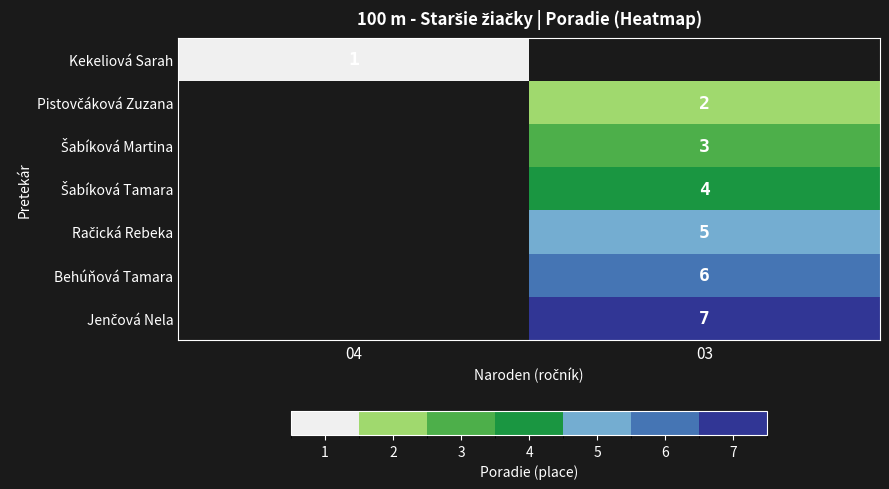

Count the number of data series in this chart.

7